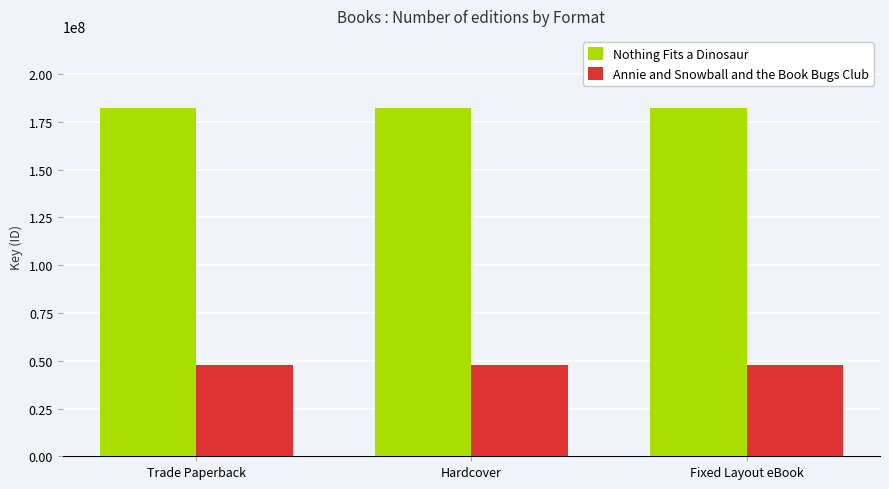

Rank the series at Trade Paperback from highest to lowest value.

Nothing Fits a Dinosaur, Annie and Snowball and the Book Bugs Club